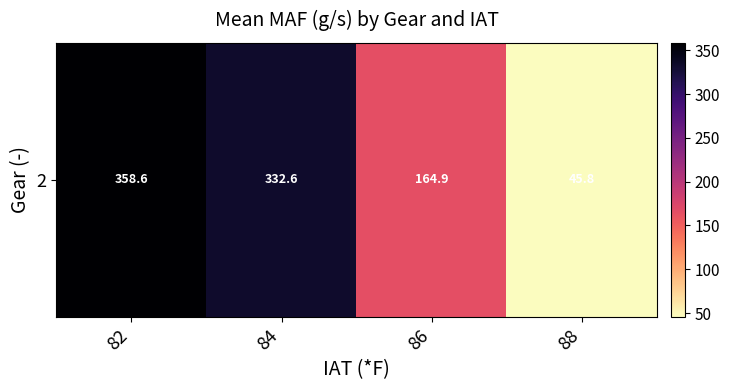

Which label corresponds to the largest value in the chart?

82